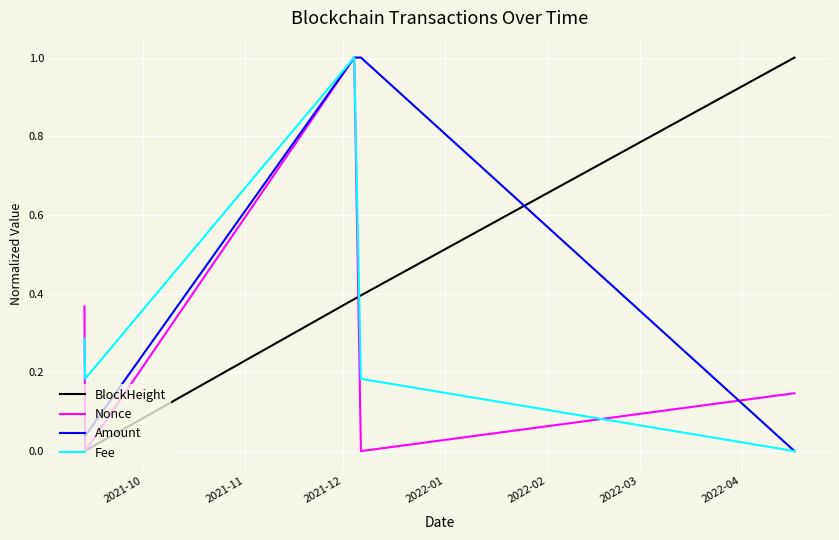

Which series has the largest total across all categories?

Amount